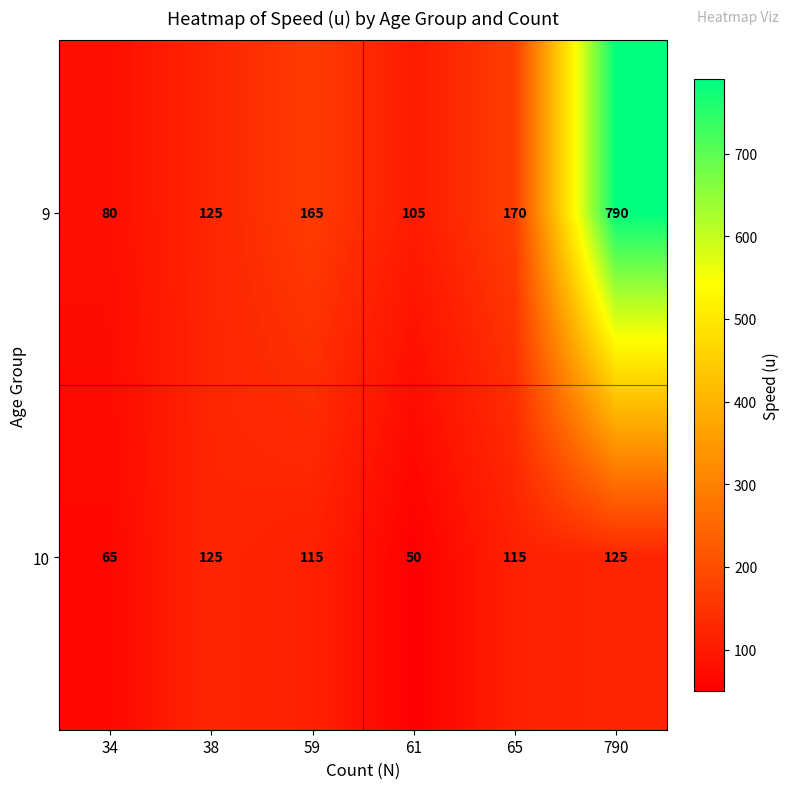

The value of 10 at 38 is 74. True or false?

False